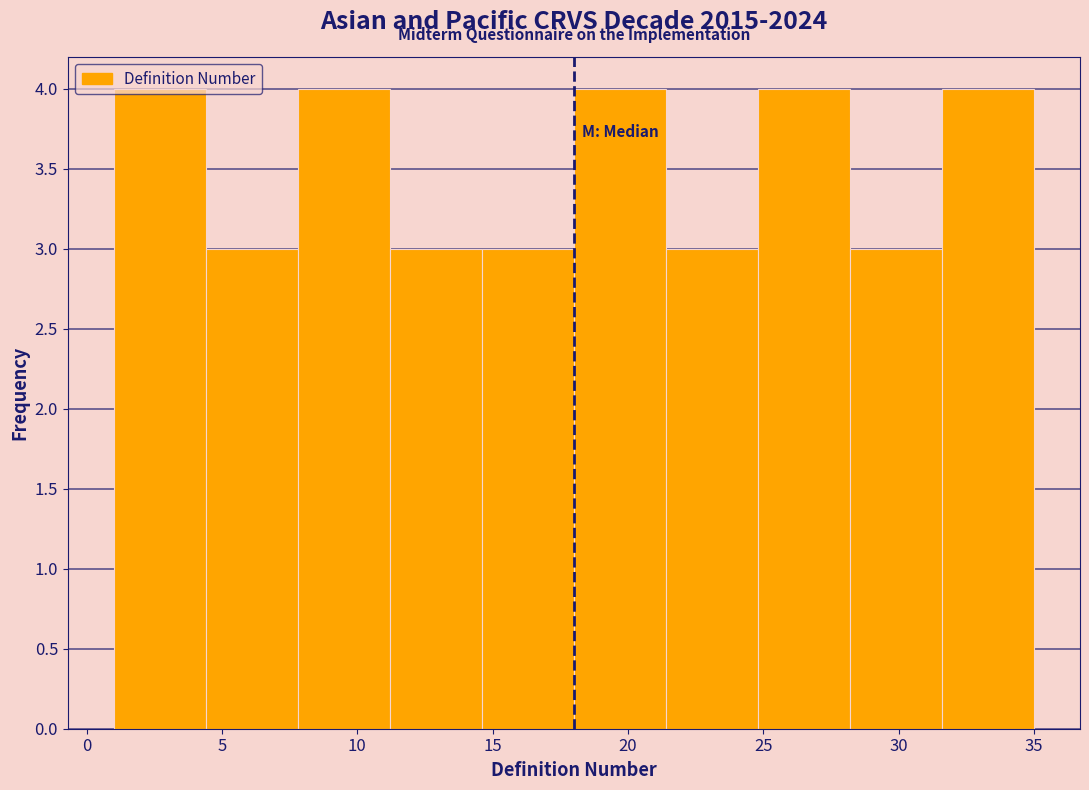

How tall is the bar that spans 31.6 to 35.0 on the x-axis? Neither the bar edges nor the heights are printed on the chart, so give them approximately, as read against the axes.

4